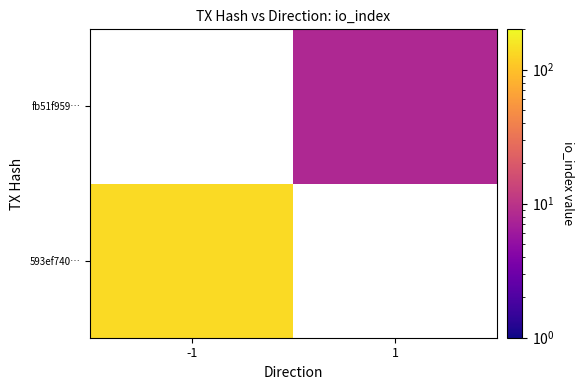

Is the value of 593ef740… at -1 greater than the value of fb51f959… at -1?

No